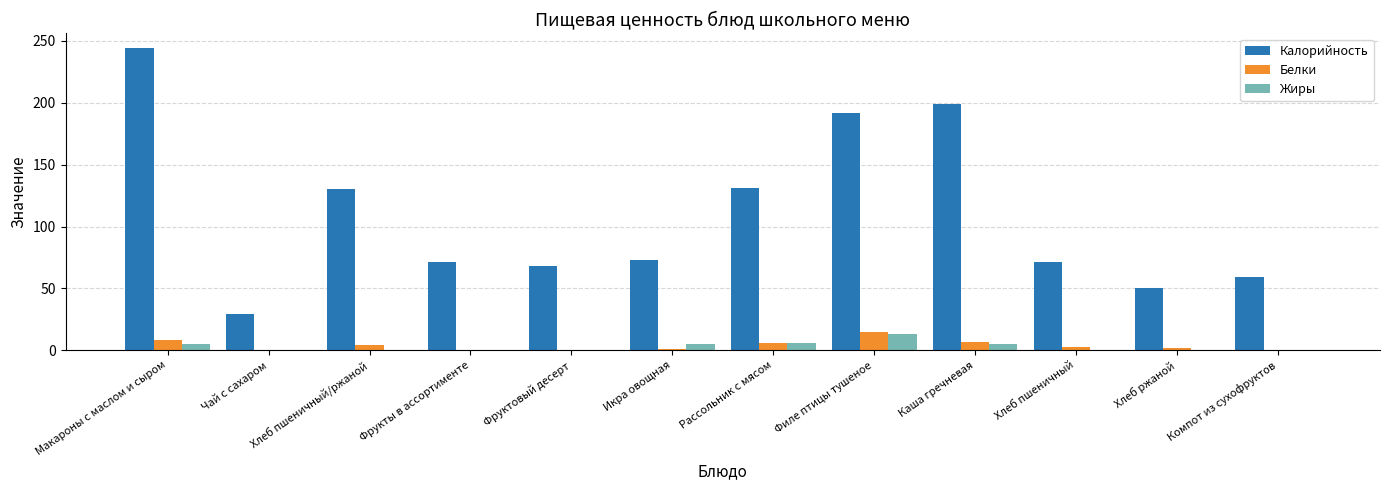

True or false: Жиры has a value of 0.0 at Компот из сухофруктов.

True